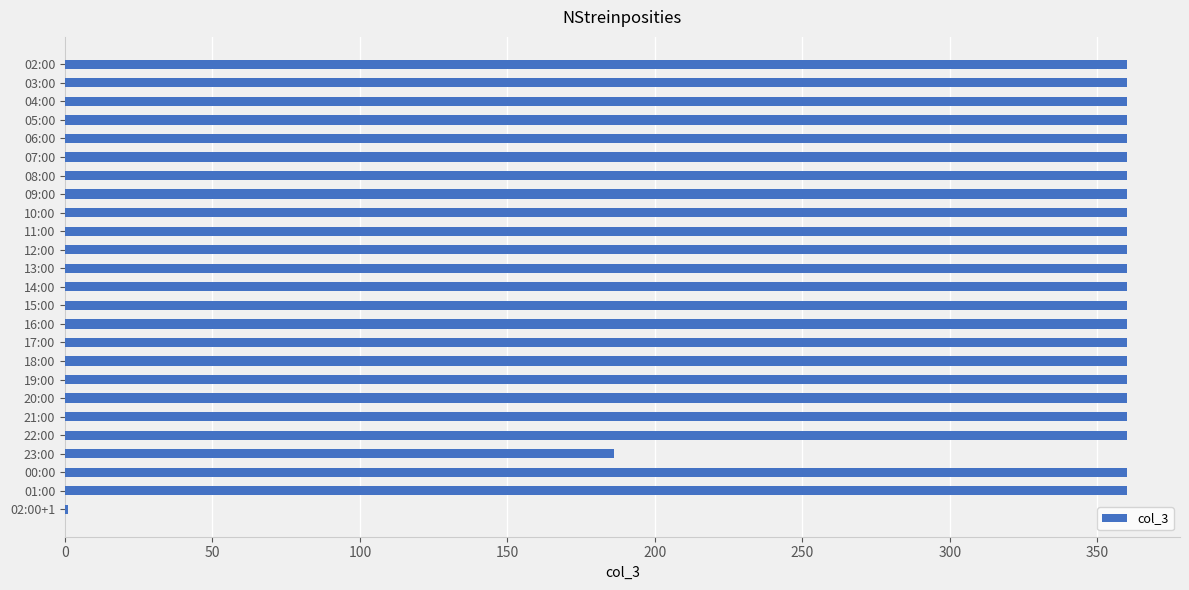

Is it true that the value at 01:00 is 245?

False